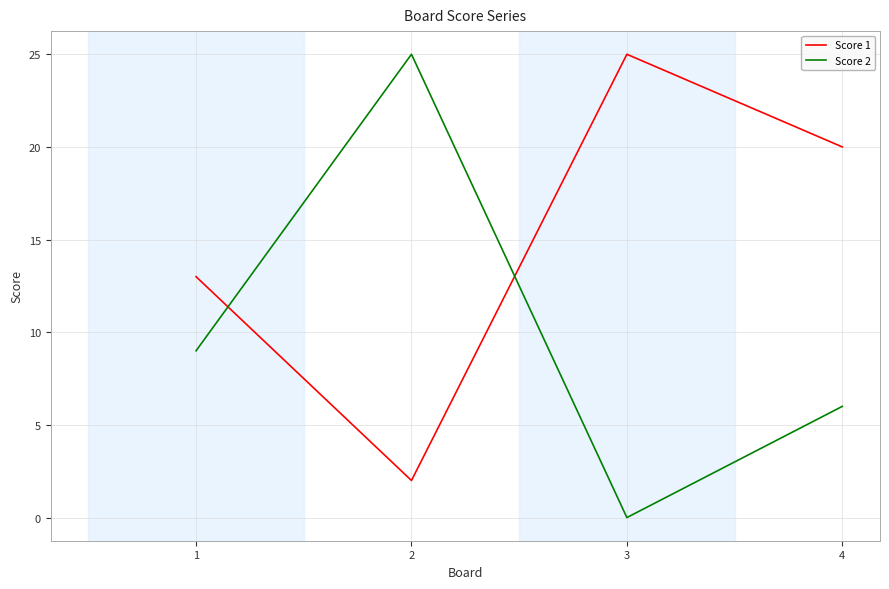

What is the difference between the maximum and second lowest values in the Score 1 series?

12